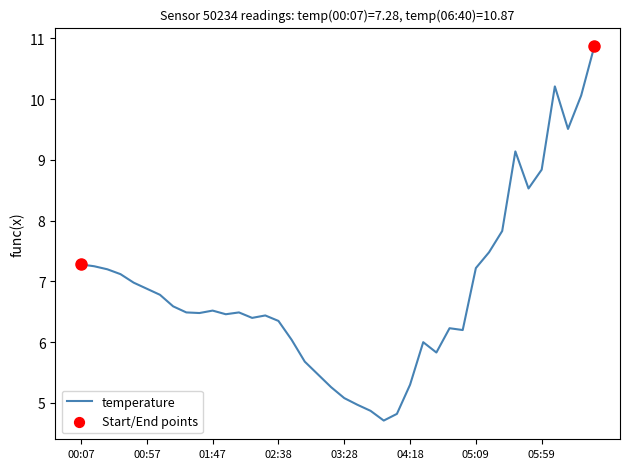

What is the smallest value displayed?

4.7